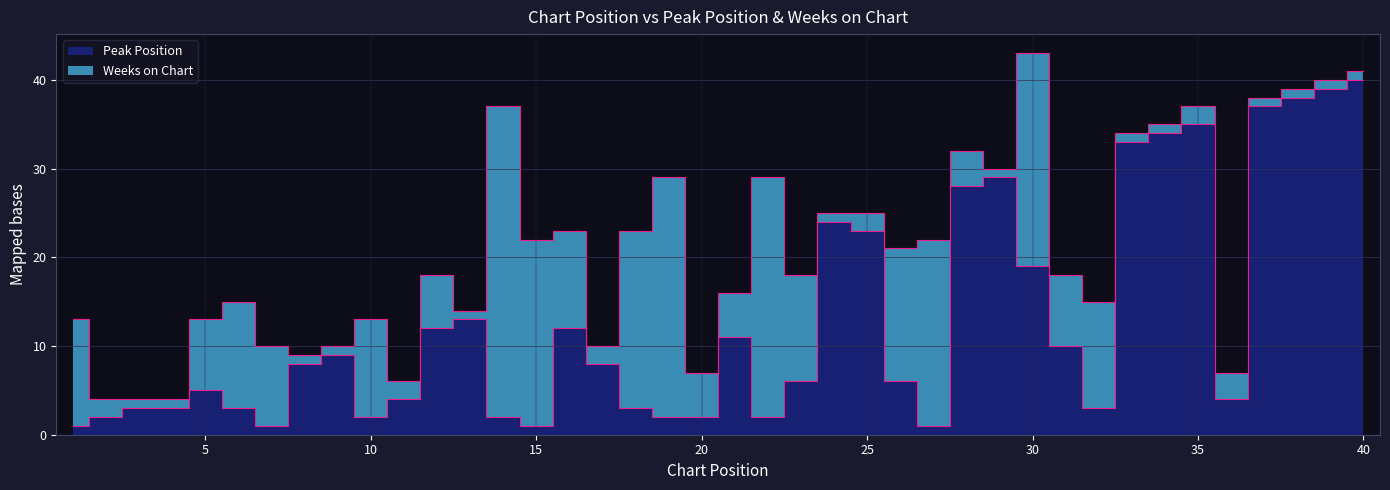

Between 38 and 16, which is larger?

38